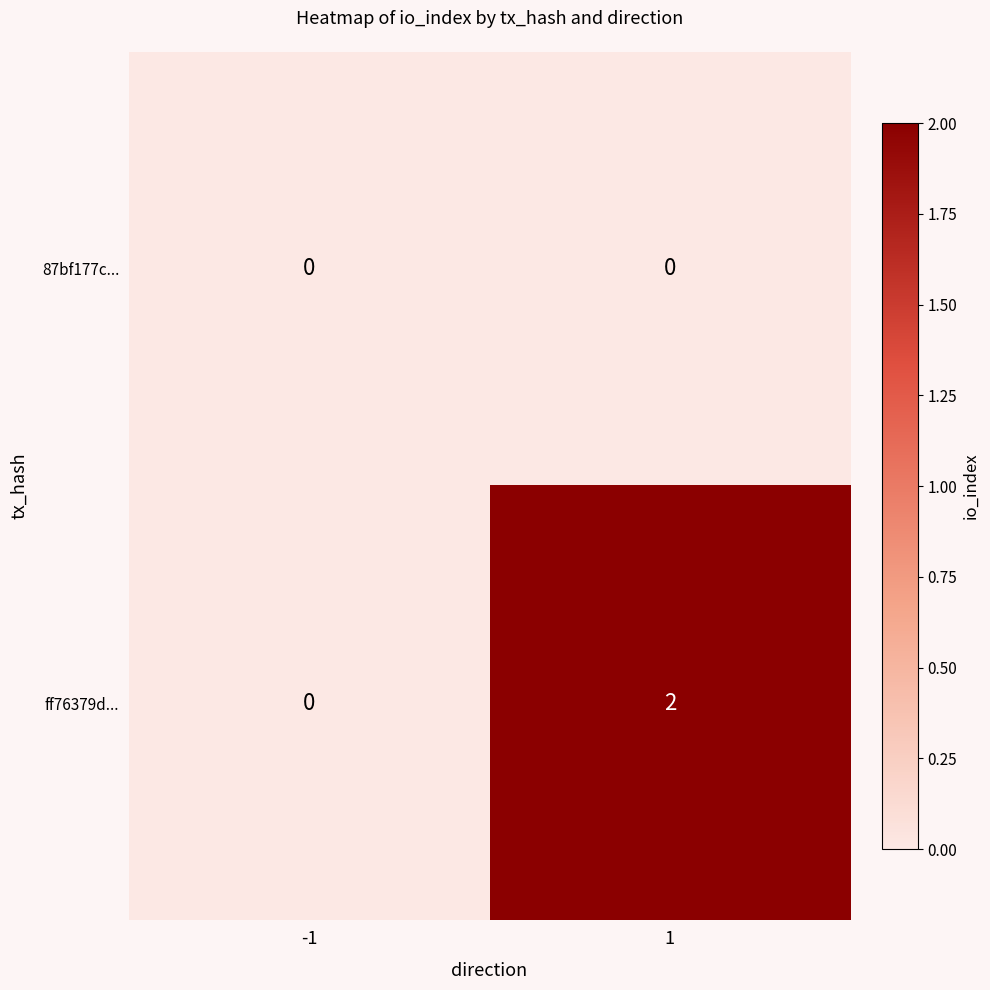

Reading left to right, extract all data points from this chart.

87bf177c...: 0	0
ff76379d...: 0	2